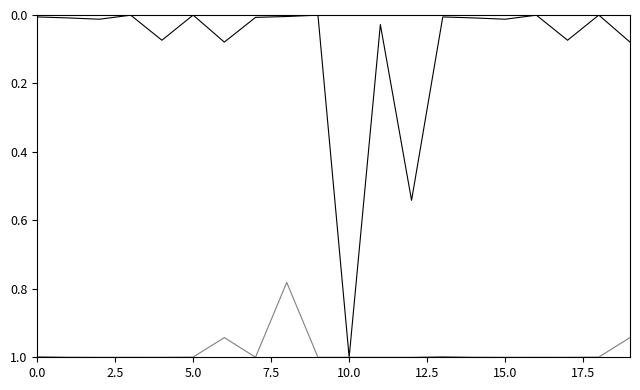

Does the chart have visible grid lines?

No